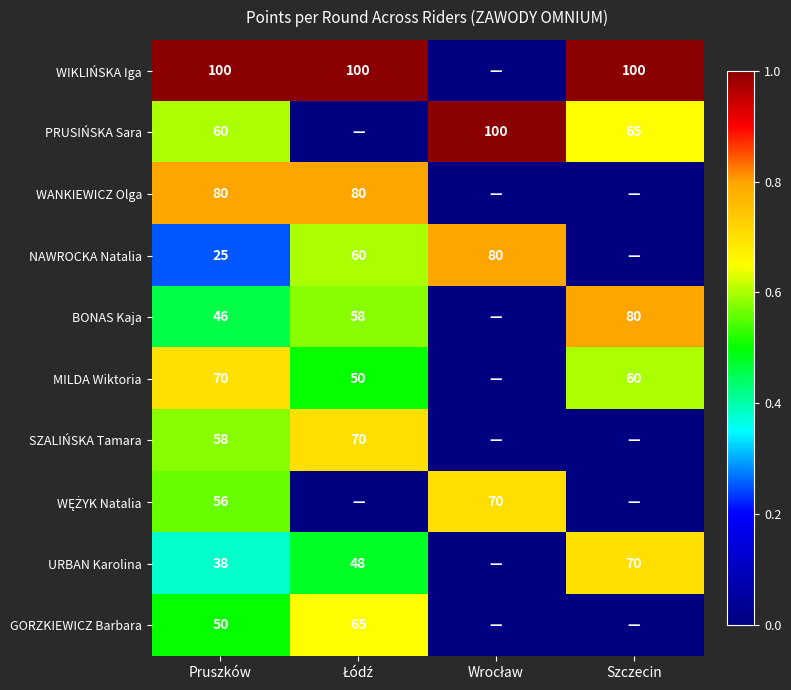

True or false: SZALIŃSKA Tamara has a value of 0.3 at Pruszków.

False